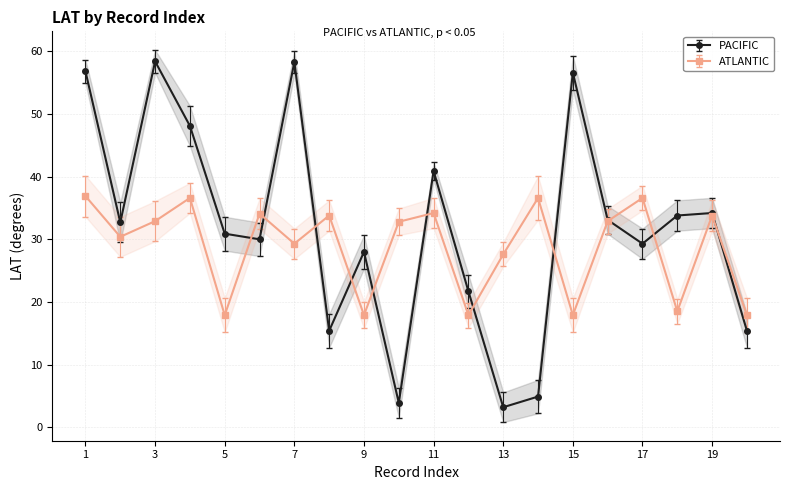

Which series has the widest spread of values?

PACIFIC